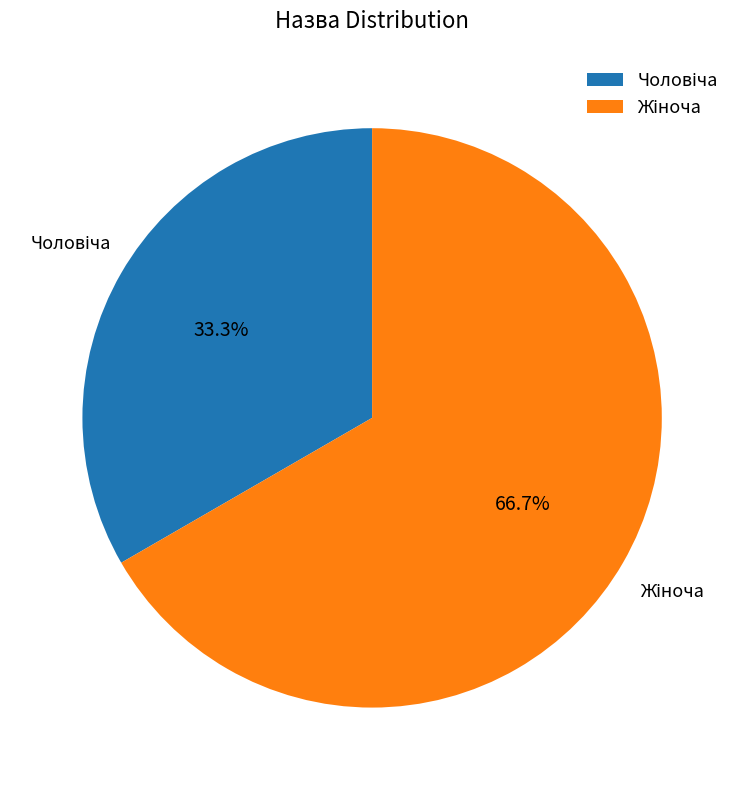

Is there a majority slice in this chart?

Yes